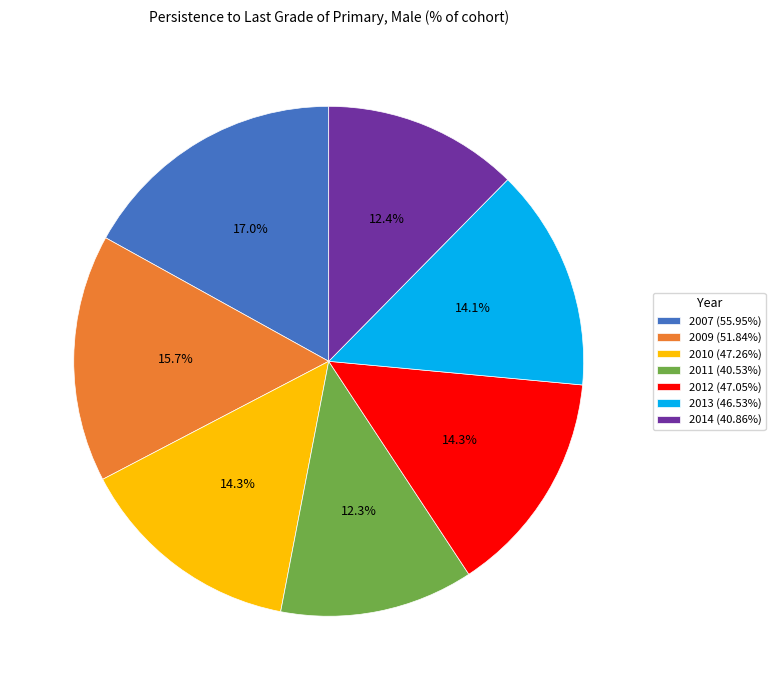

Which slice is the largest?

2007